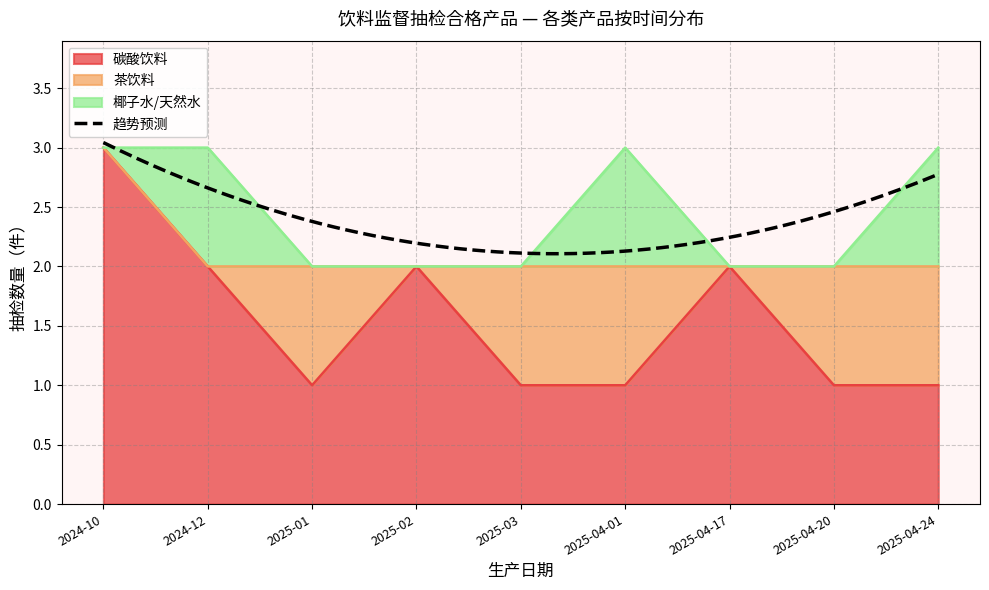

How many lines are shown in the chart?

3